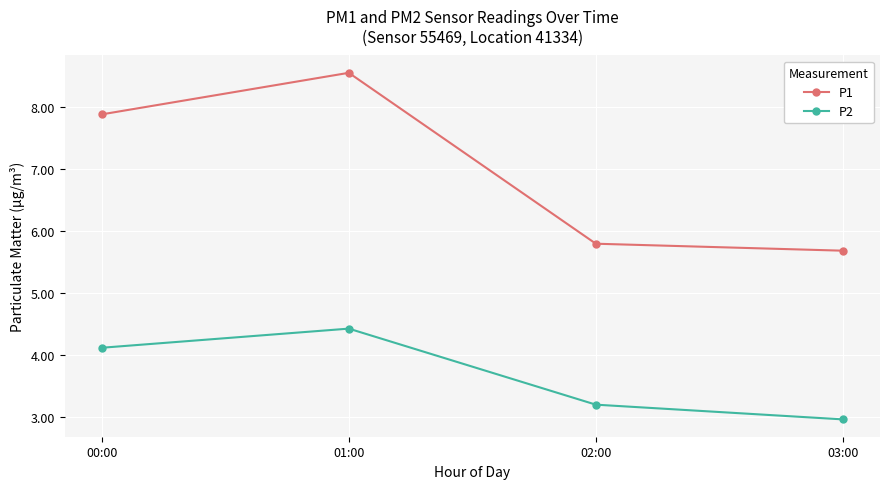

Rank the series by their maximum value, from lowest to highest.

P2, P1